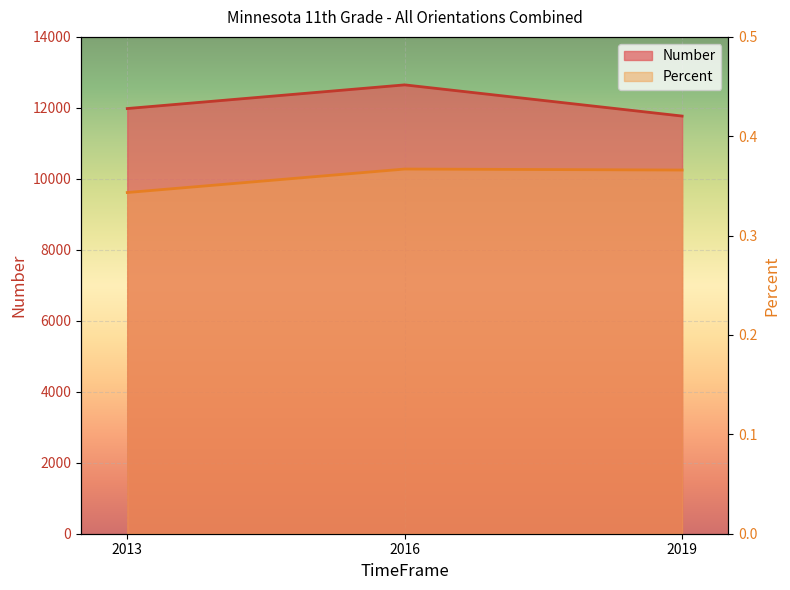

Is the value of Number at 2016 greater than the value of Percent at 2016?

Yes